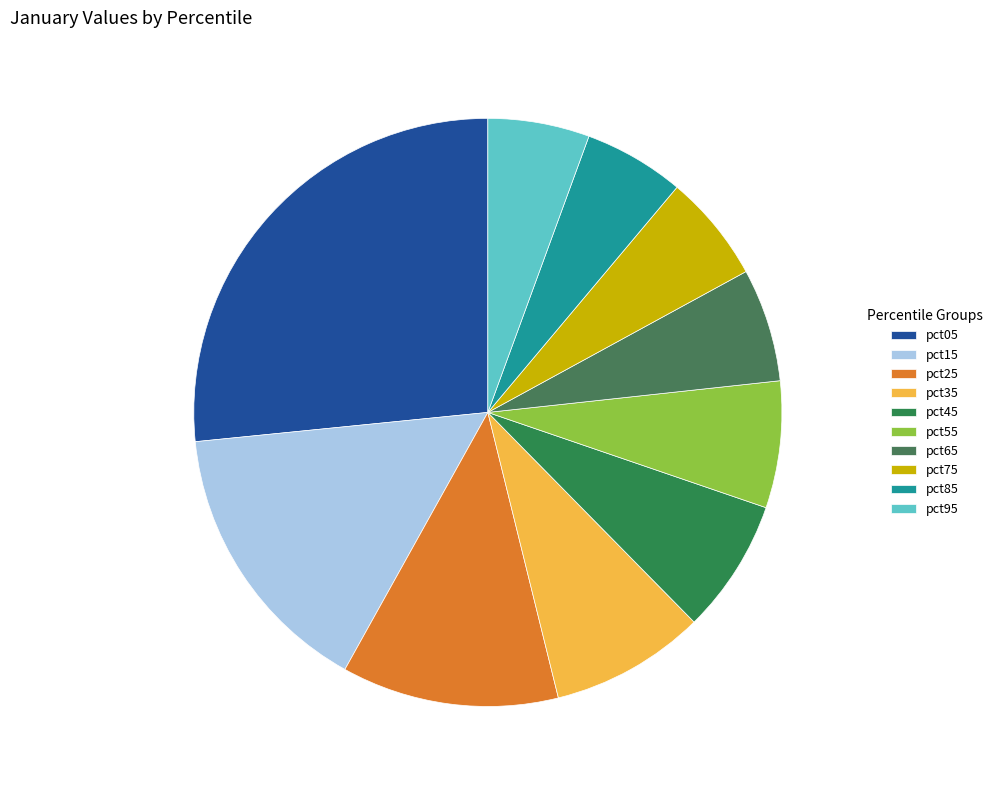

Between pct35 and pct05, which is larger?

pct05